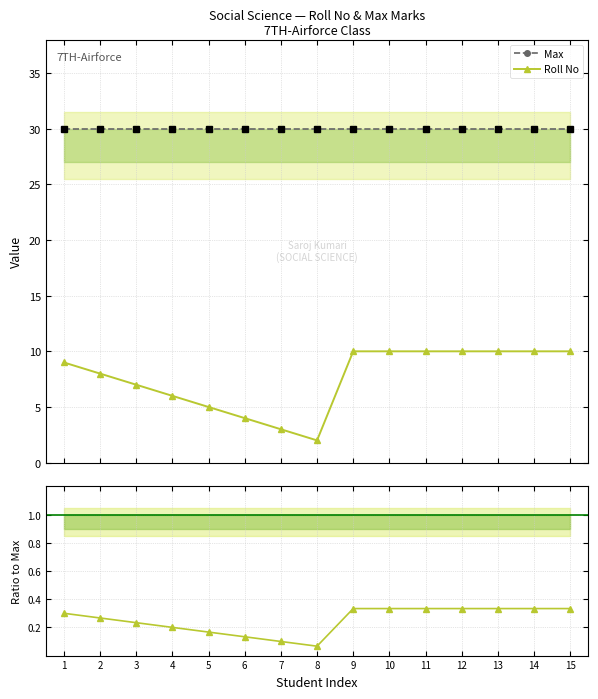

Rank the series by their maximum value, from lowest to highest.

Roll No / Max, Roll No, Max